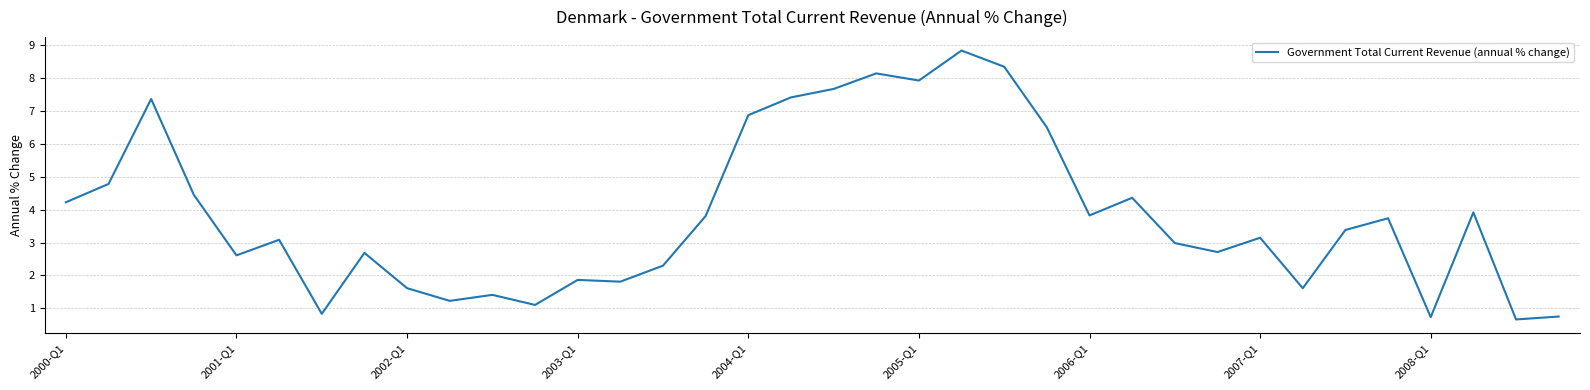

What is the difference between the maximum and minimum values?

8.2